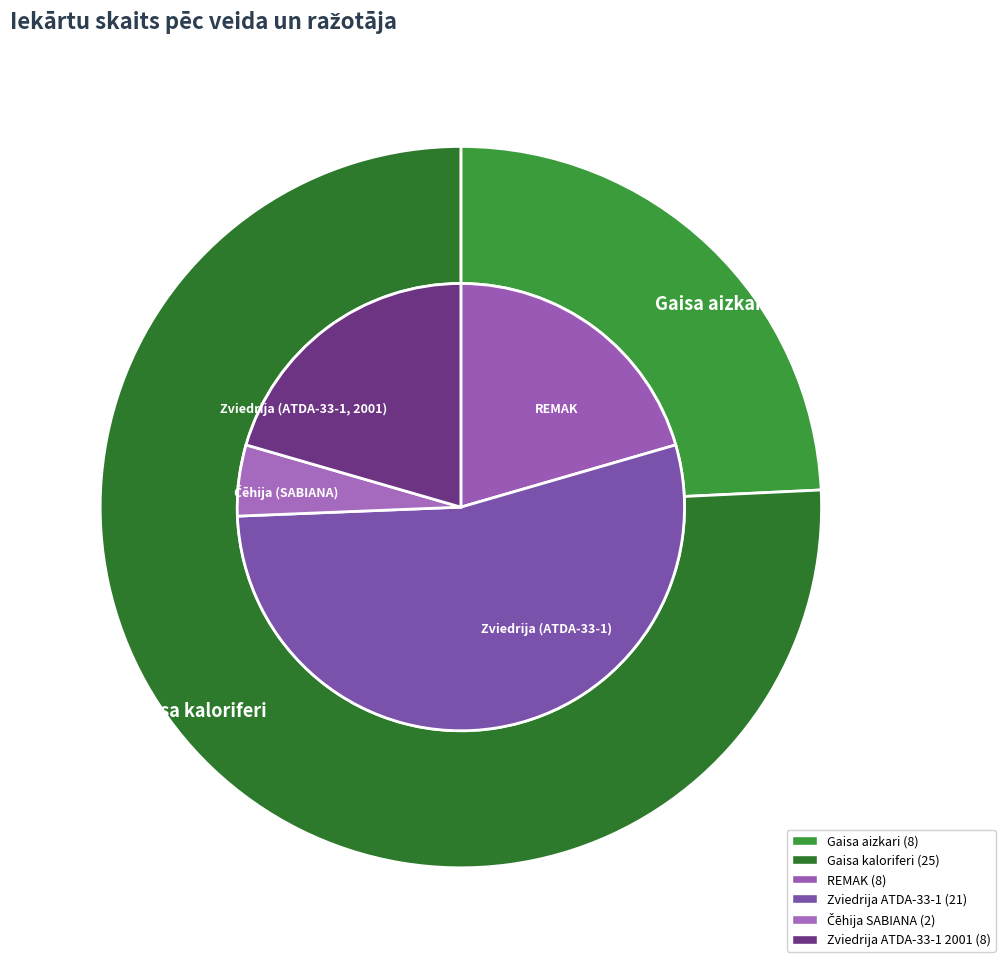

How many segments does this pie chart have?

3